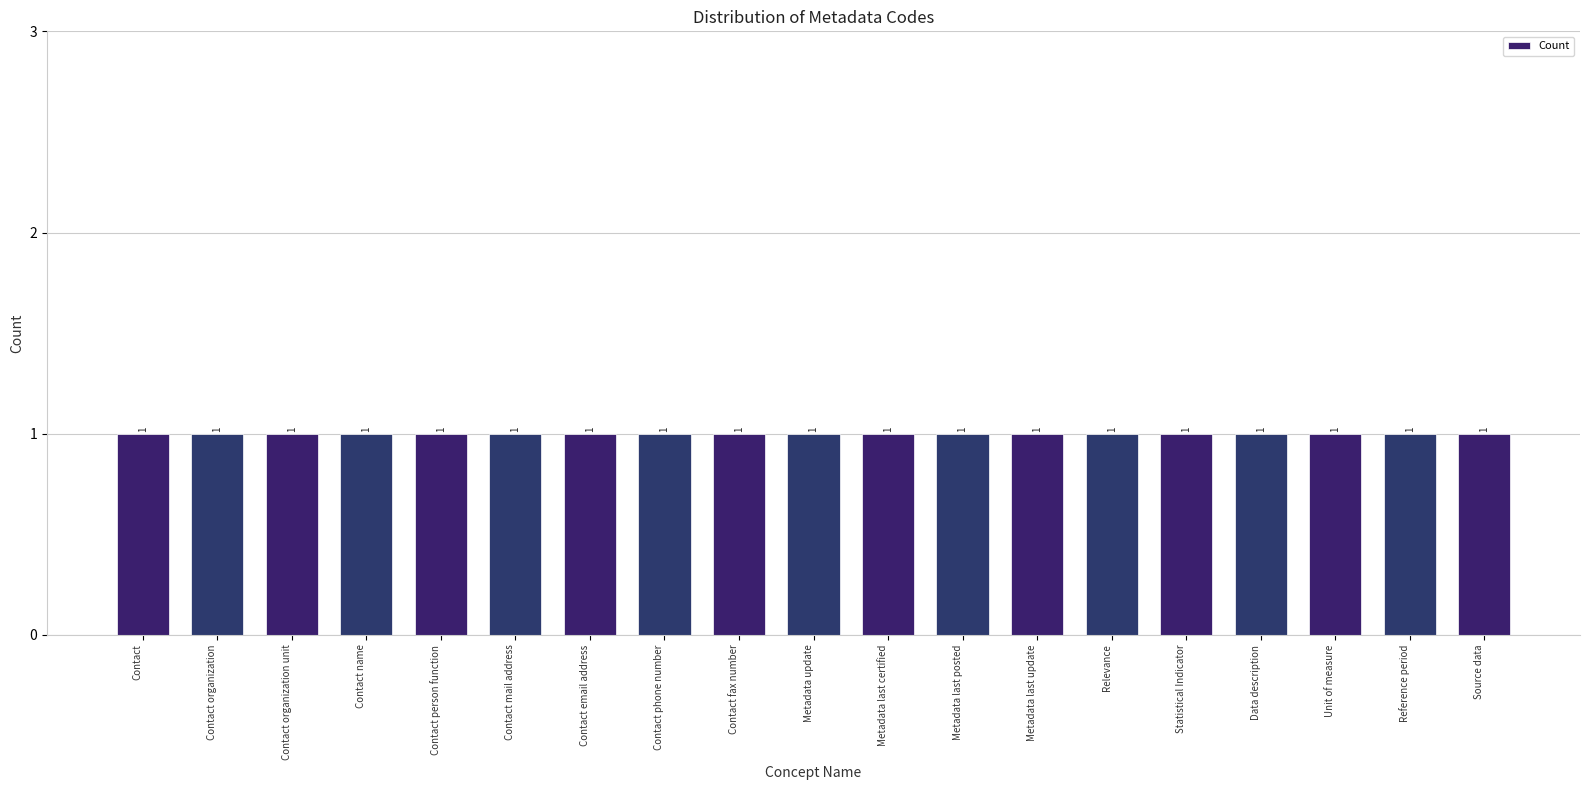

How many bars are there in total?

19